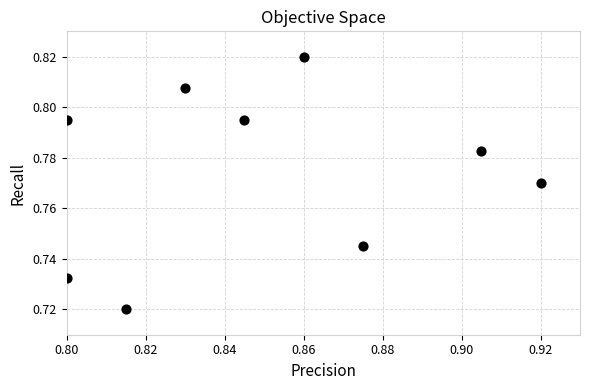

What is the average X value?

0.9